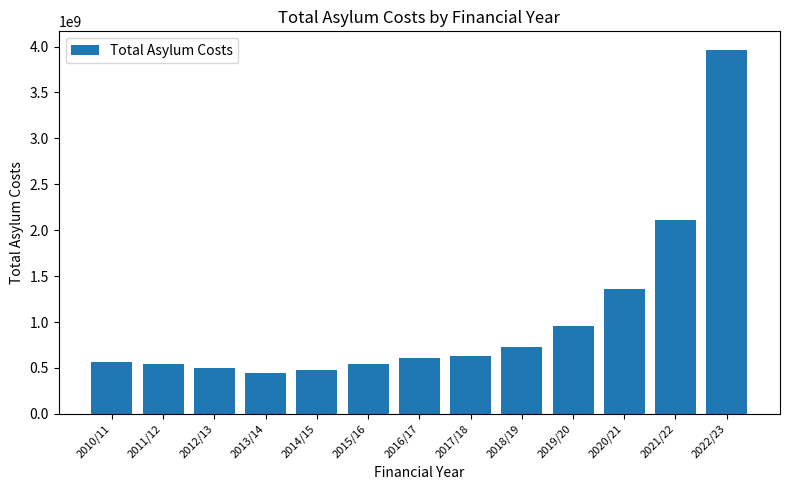

Is it true that the value at 2022/23 is 3966863376.5?

True